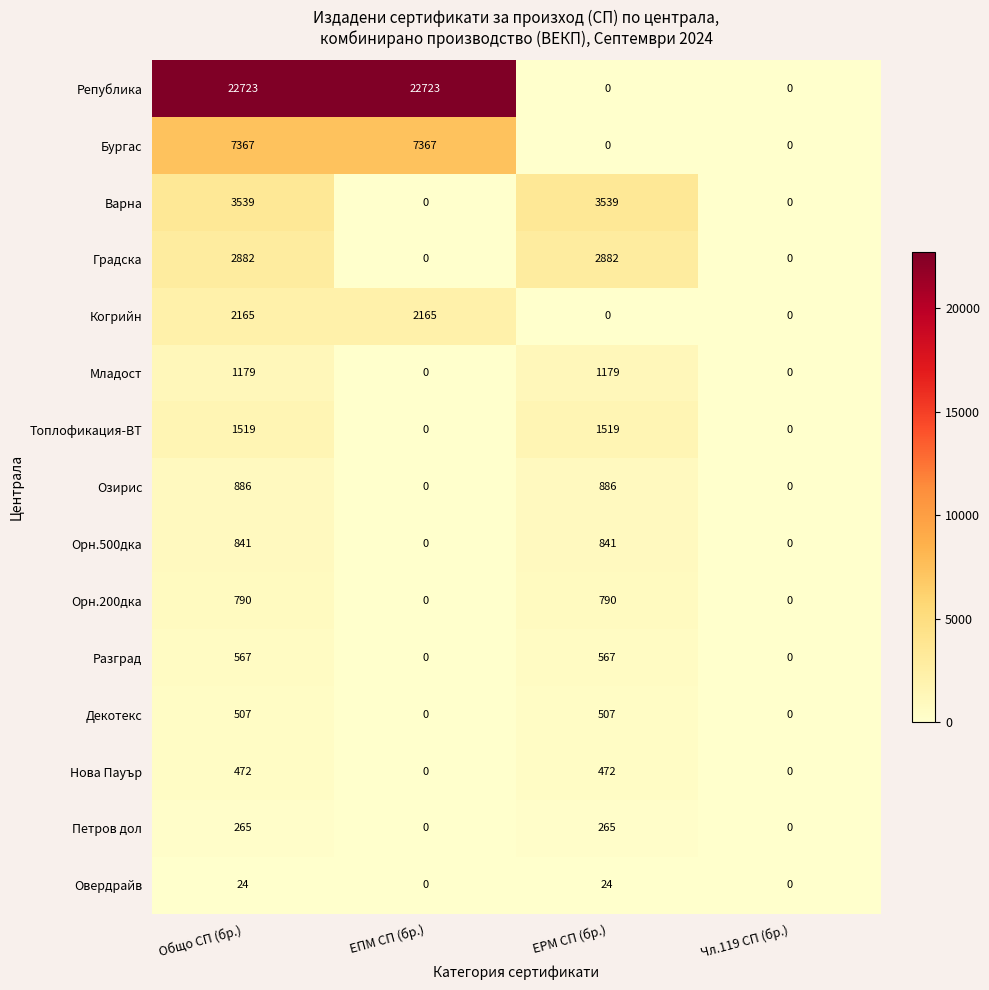

How many data points does each series have?

4